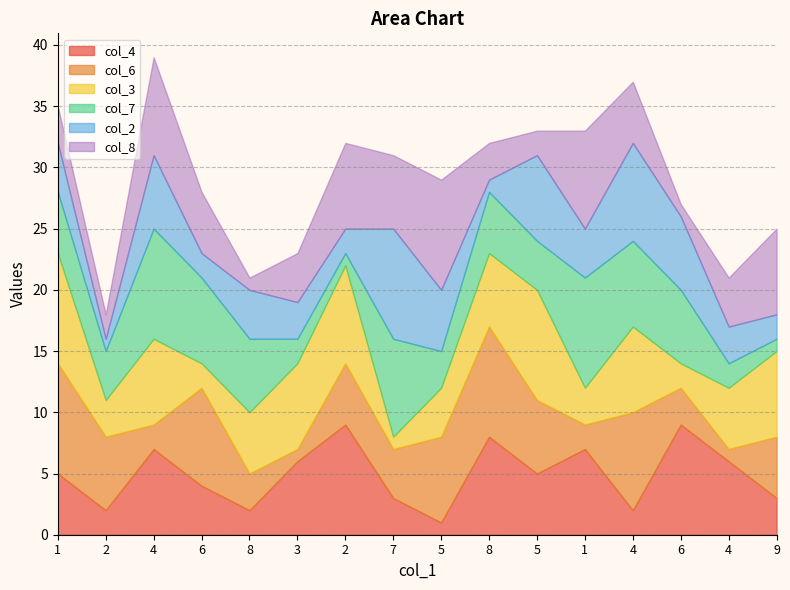

Is the value of col_3 at 9 greater than the value of col_8 at 2?

Yes